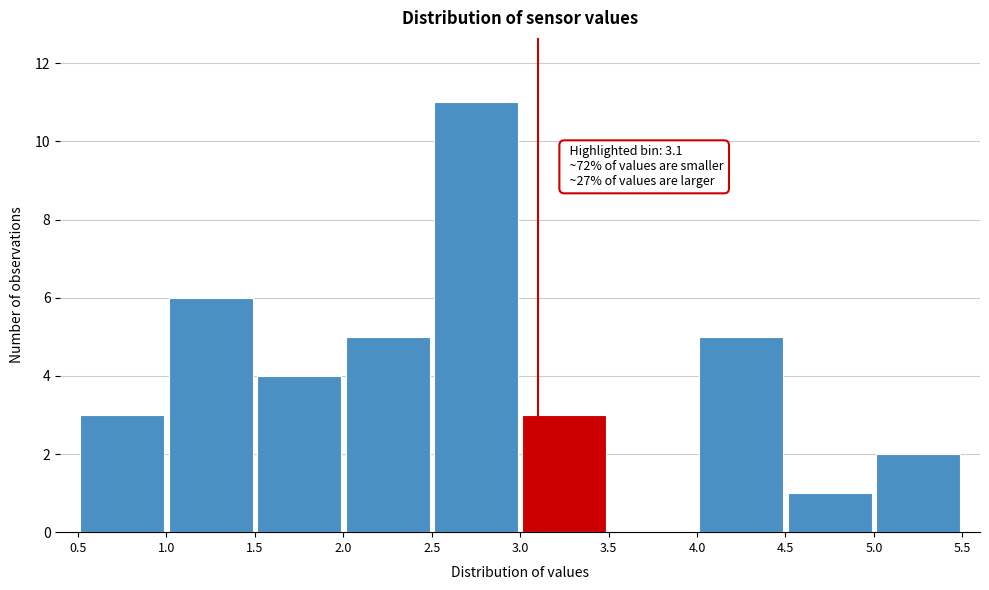

Over which range of the x-axis is the bar tallest?

2.5 to 3.0